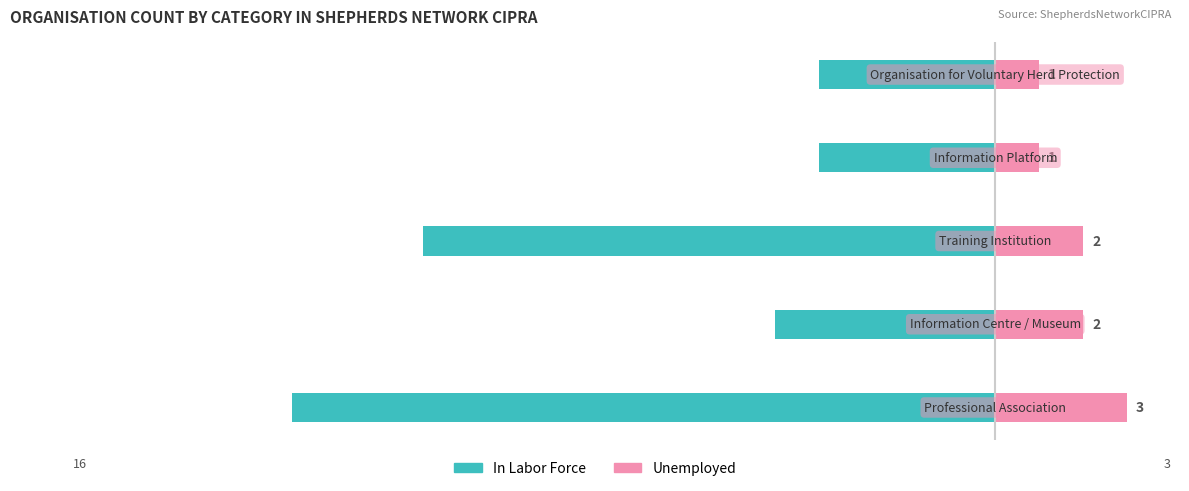

How many groups of bars are there?

5